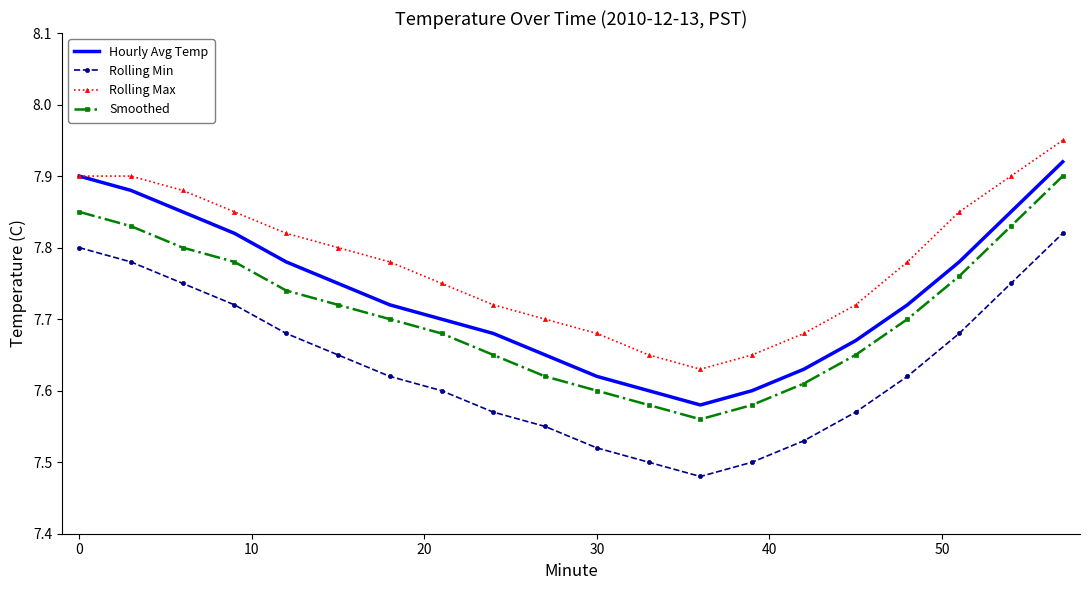

List the series in order of their overall mean, highest first.

Rolling Max, Hourly Avg Temp, Smoothed, Rolling Min